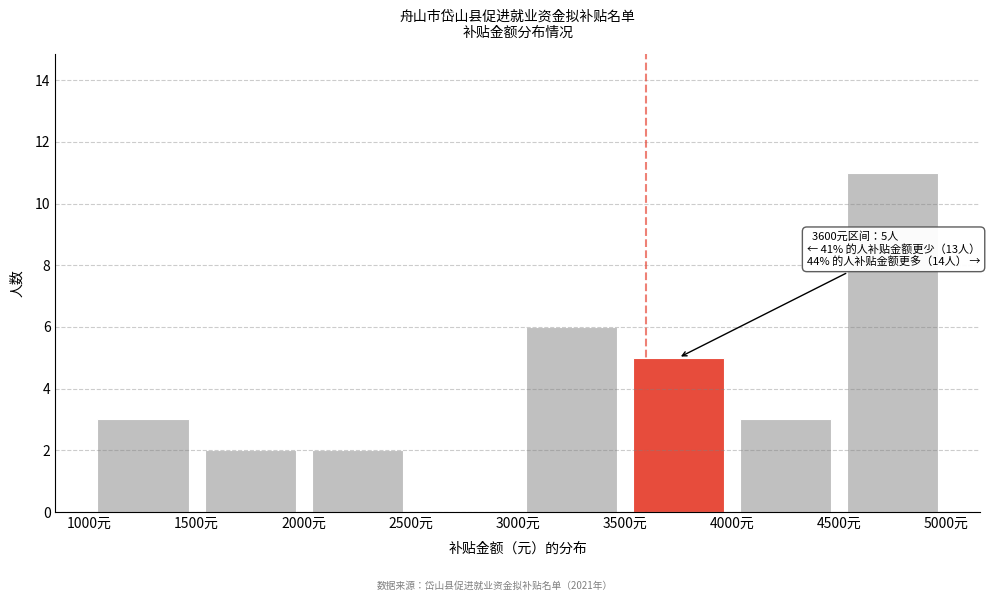

Over which range of the x-axis is the bar tallest?

4500 to 5000